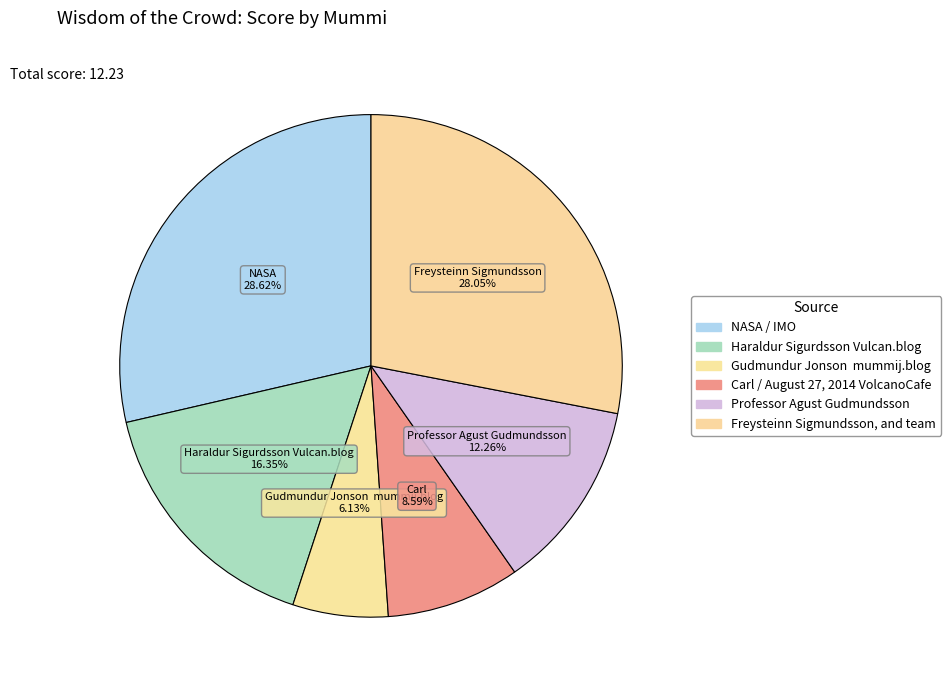

Count the number of slices in the pie.

6